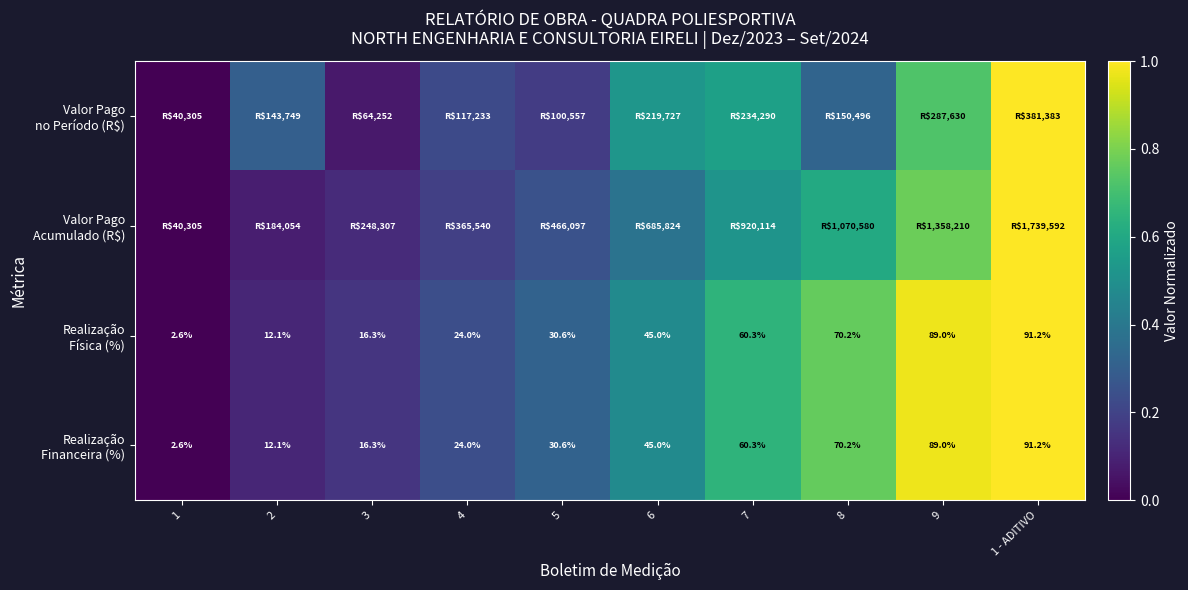

At which category does the chart reach its peak across all series?

1 - ADITIVO